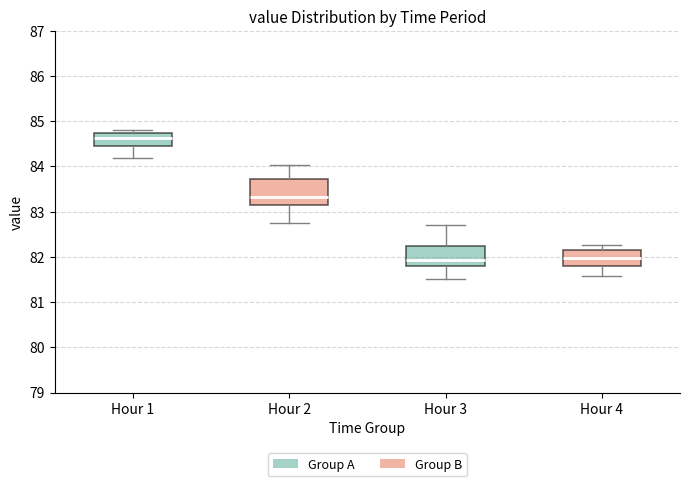

Reading left to right, read every box against the y-axis: the position of its median line, the range the box covers, and the ends of its whiskers. The values are not printed on the chart, so give them approximately, as read against the axis.

Hour 1: median 84.6, box 84.5 to 84.7, whiskers 84.2 to 84.8
Hour 2: median 83.3, box 83.1 to 83.7, whiskers 82.7 to 84.0
Hour 3: median 81.9, box 81.8 to 82.3, whiskers 81.5 to 82.7
Hour 4: median 82.0, box 81.8 to 82.2, whiskers 81.6 to 82.3